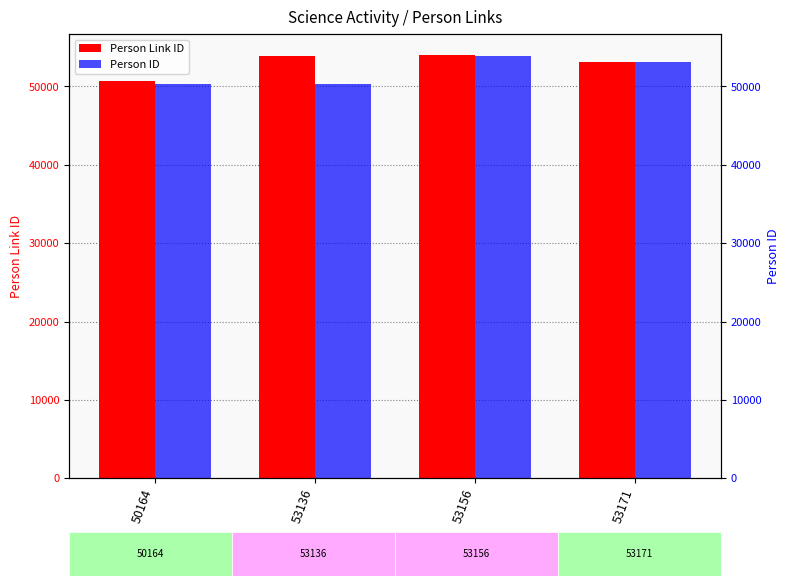

What value does the Person Link ID series have at 53171?

53176